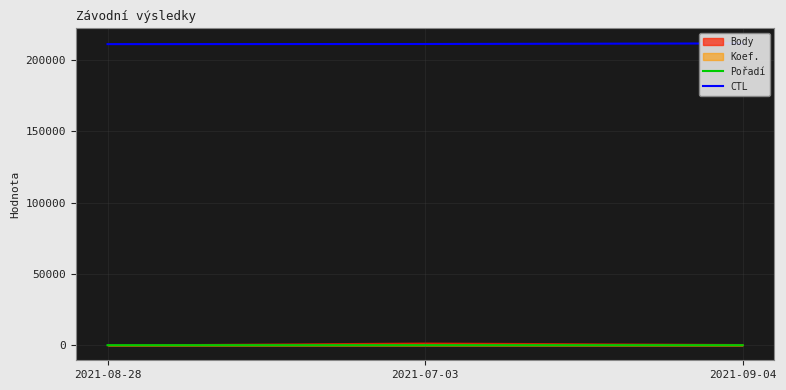

What is the label of the 2nd point from the right?

2021-07-03